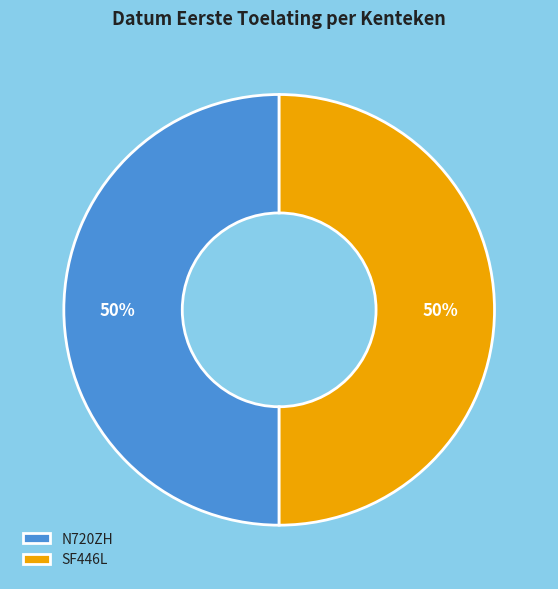

Is the sum of SF446L and N720ZH greater than half?

Yes